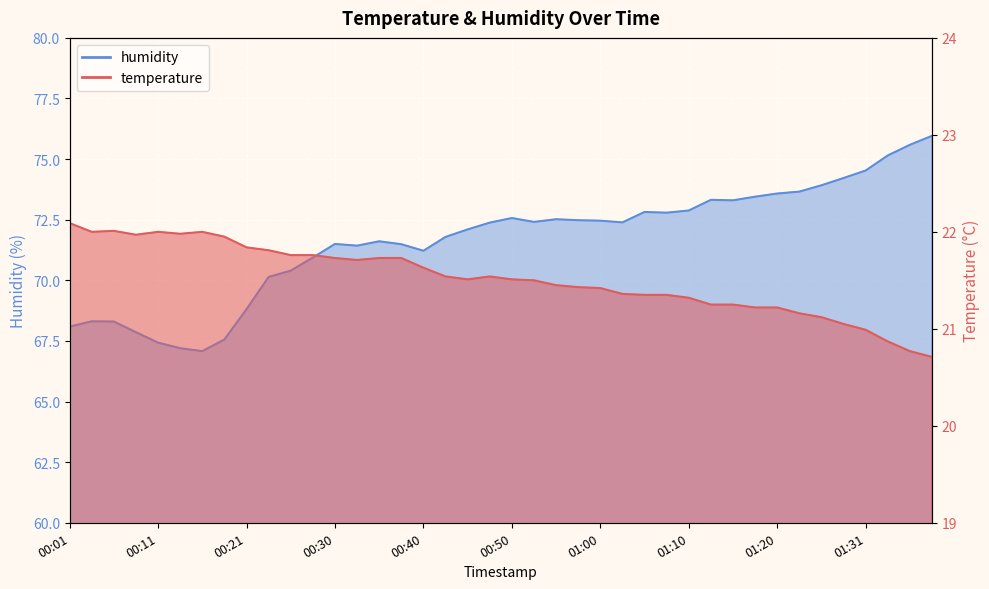

What is the label of the 19th point from the right?

00:52